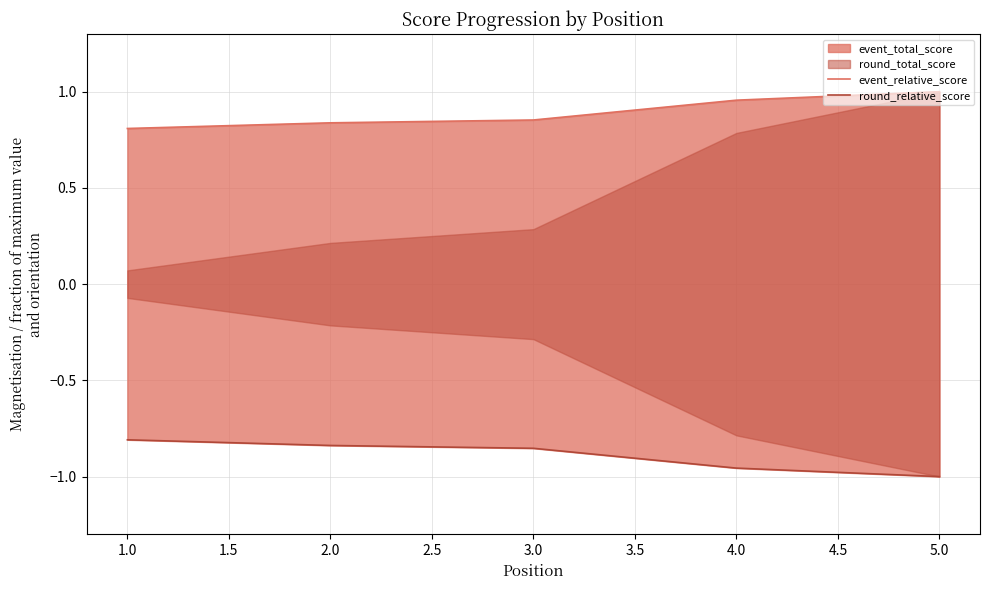

What is the value of the event_relative_score point at the 5th from the left?

1.0